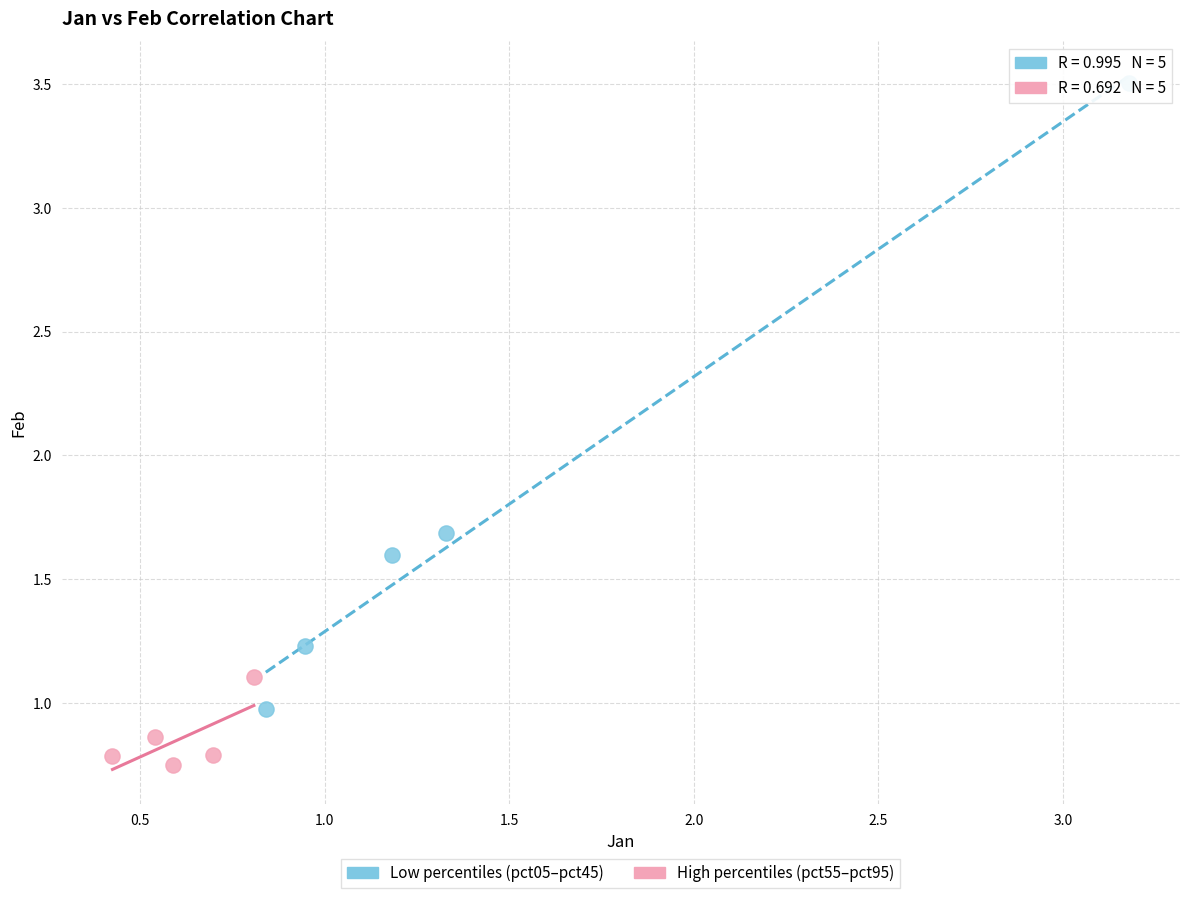

Which series reaches the maximum Y coordinate?

Low percentiles (pct05–pct45)